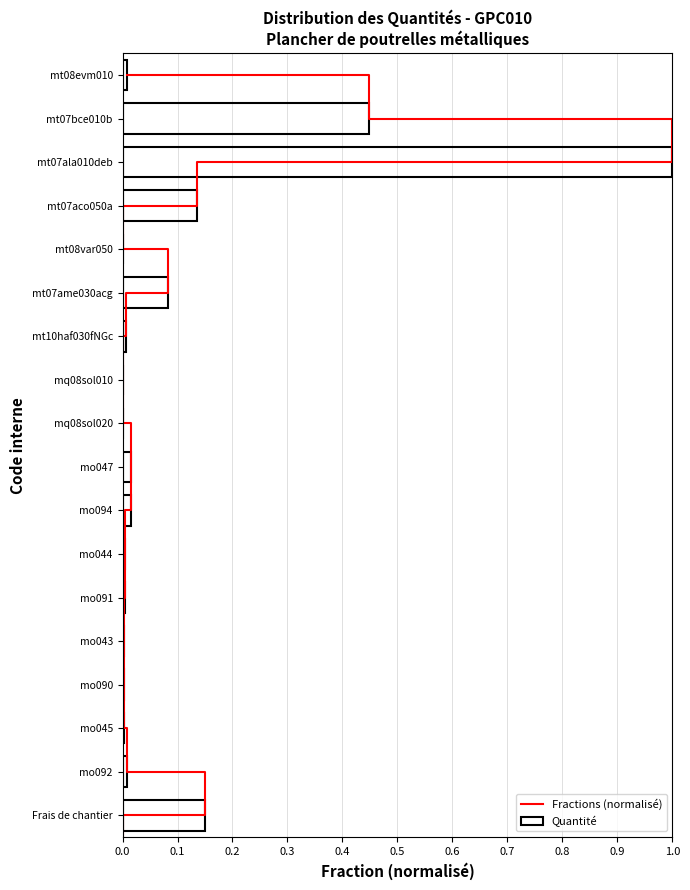

What is the label of the 1st bar from the right?

Frais de chantier